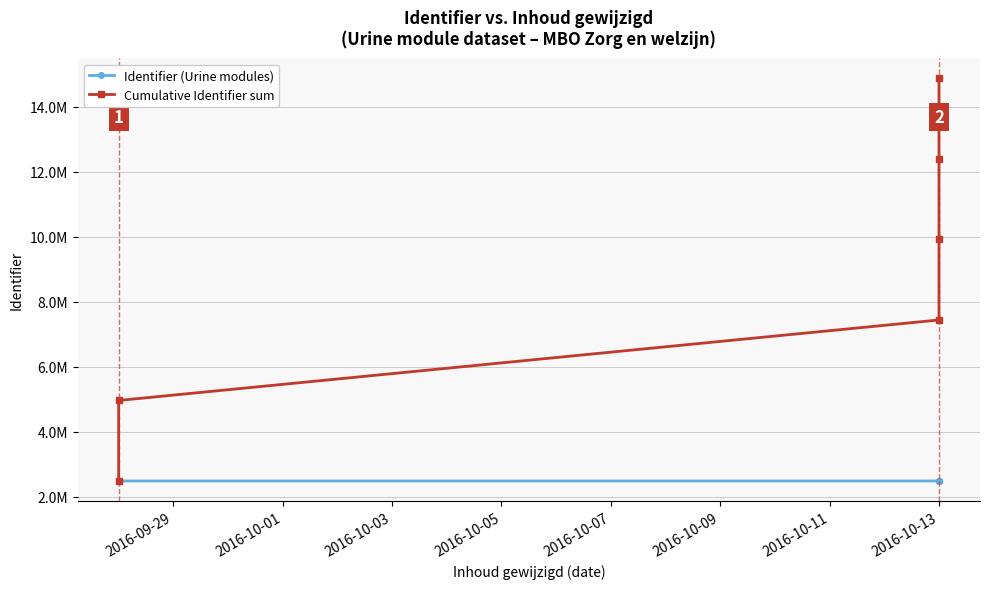

What is the difference between the maximum and minimum values in the Cumulative Identifier sum series?

12395485